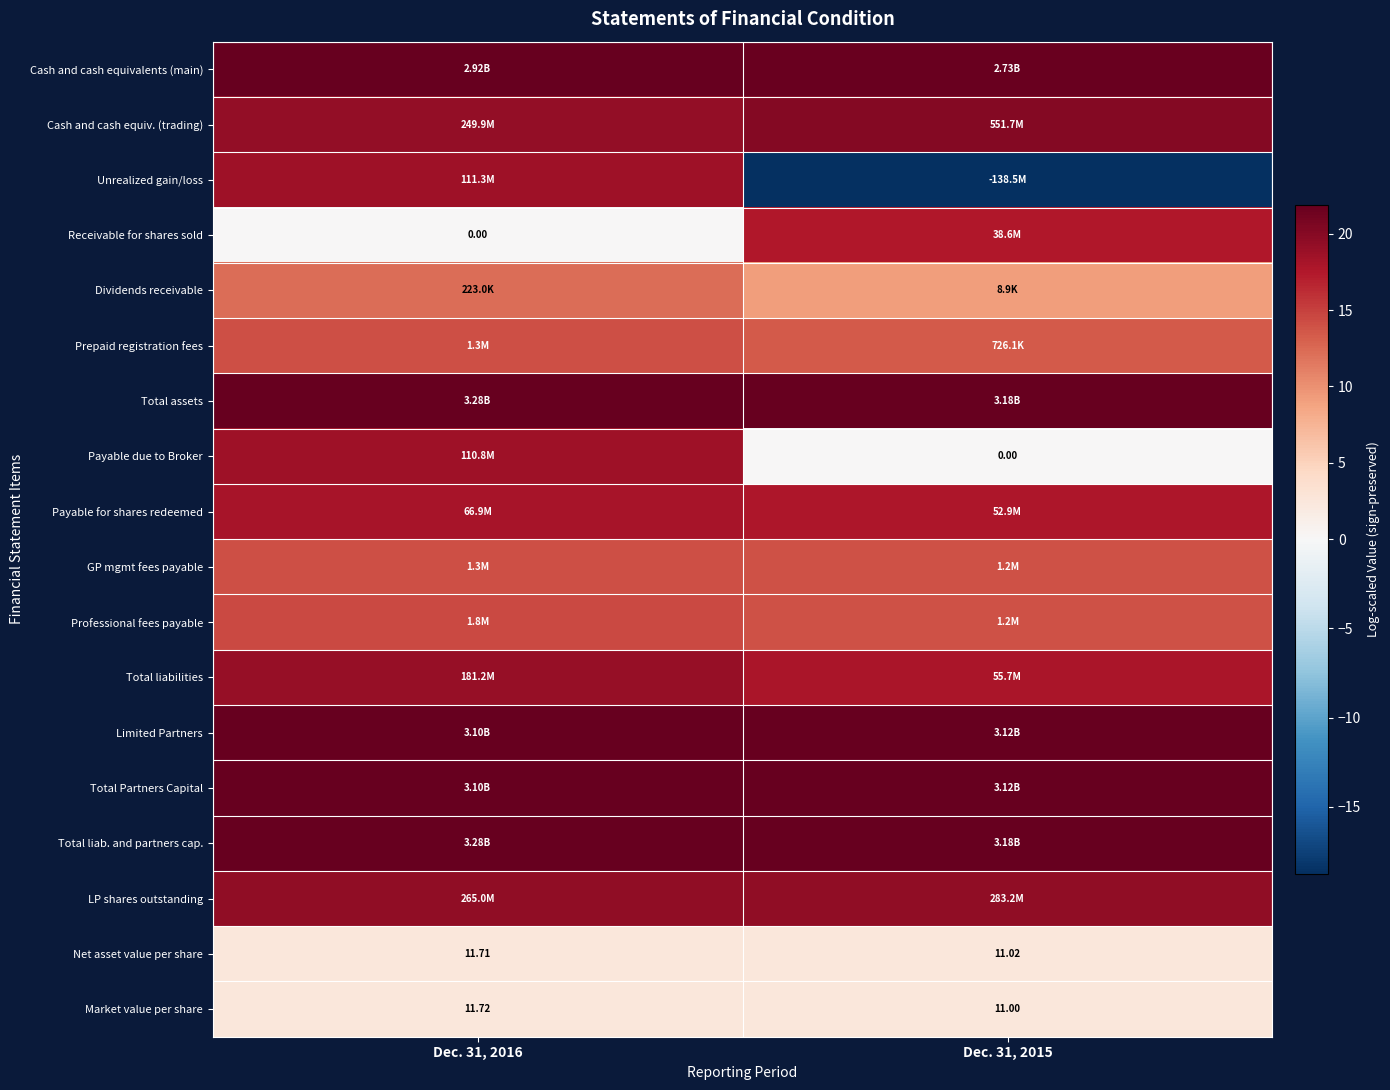

Is the value of Payable due to Broker at Dec. 31, 2015 greater than the value of Total liabilities at Dec. 31, 2015?

No